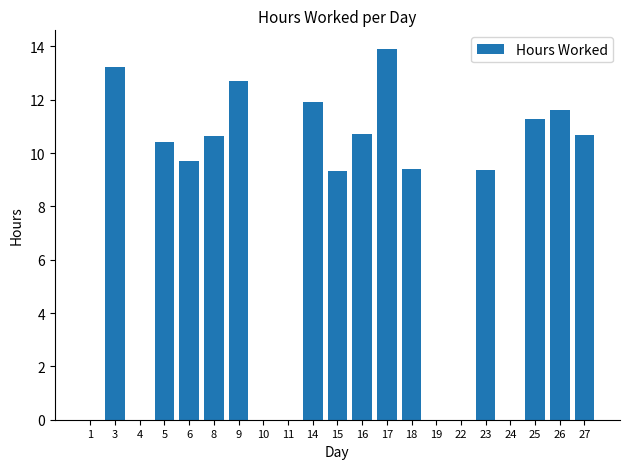

What is the maximum value shown in the chart?

13.9